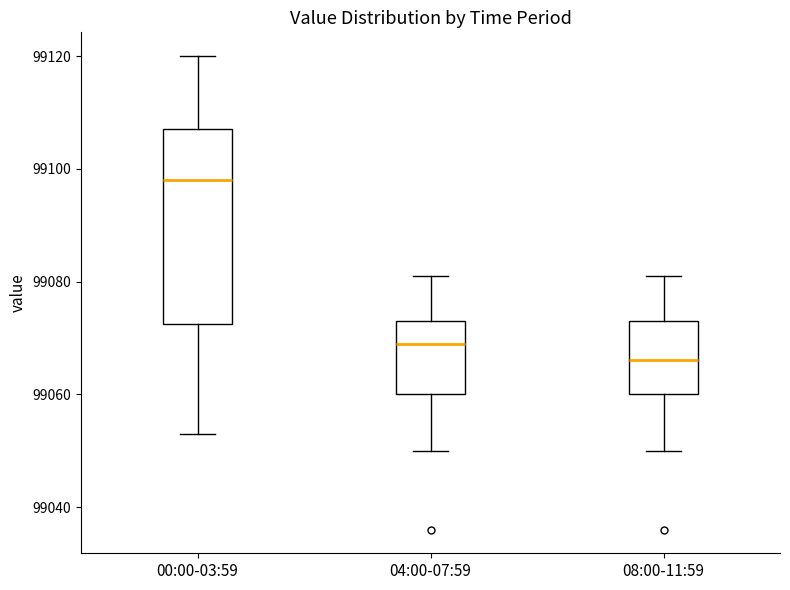

Which box has the highest median line?

00:00-03:59